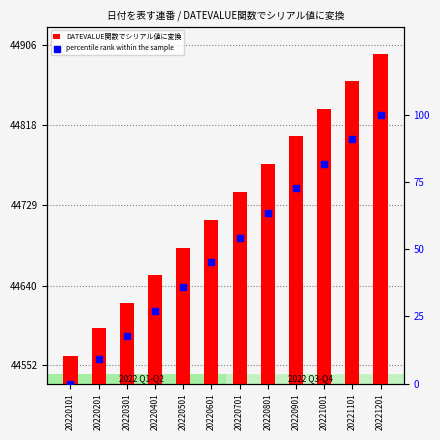

What is the total value across all series at 20221101?

44957.0